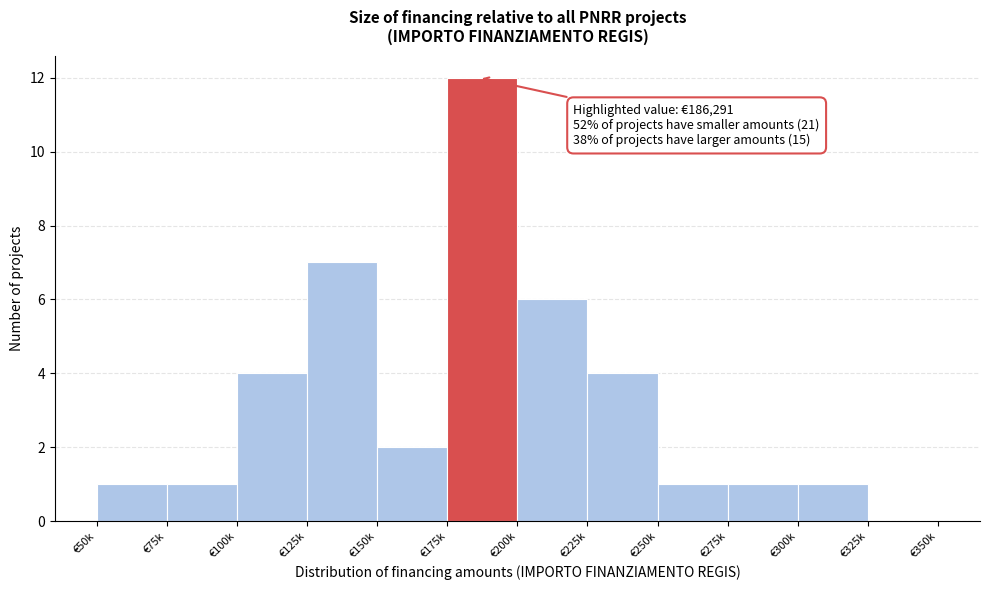

Reading right to left, what are all the values shown in this chart?

€325k=0	€300k=1	€275k=1	€250k=1	€225k=4	€200k=6	€175k=12	€150k=2	€125k=7	€100k=4	€75k=1	€50k=1